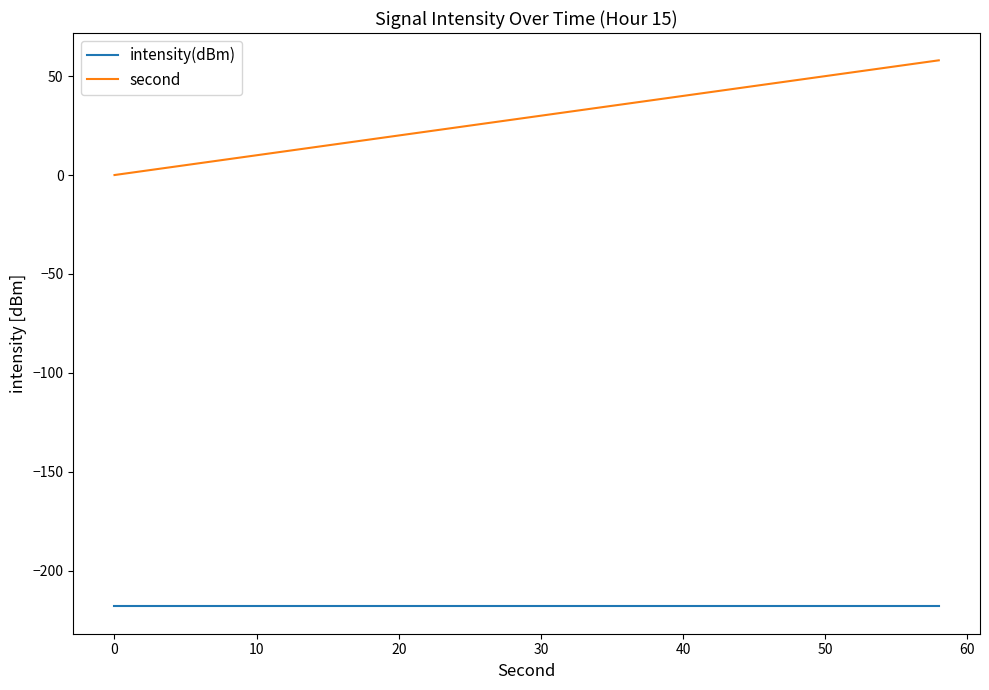

True or false: intensity(dBm) and second intersect in this chart.

False